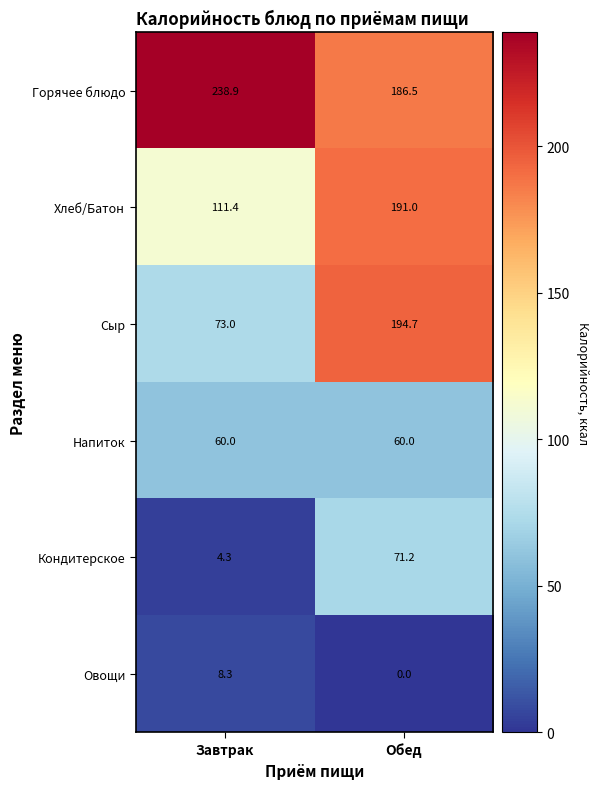

Between Завтрак and Обед, which series saw the biggest shift?

Сыр